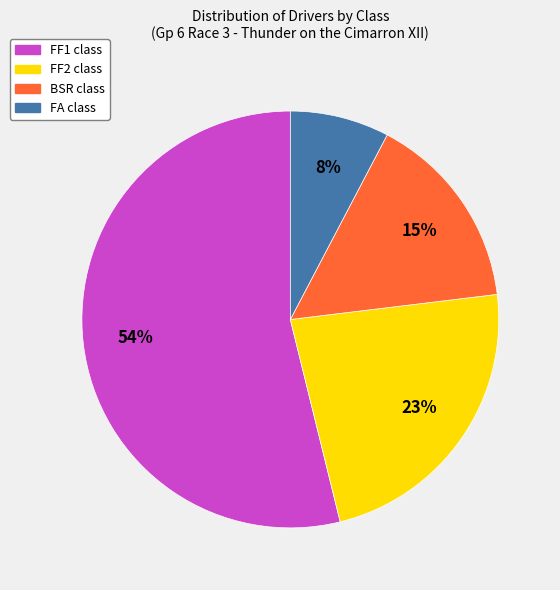

Is there a majority slice in this chart?

Yes